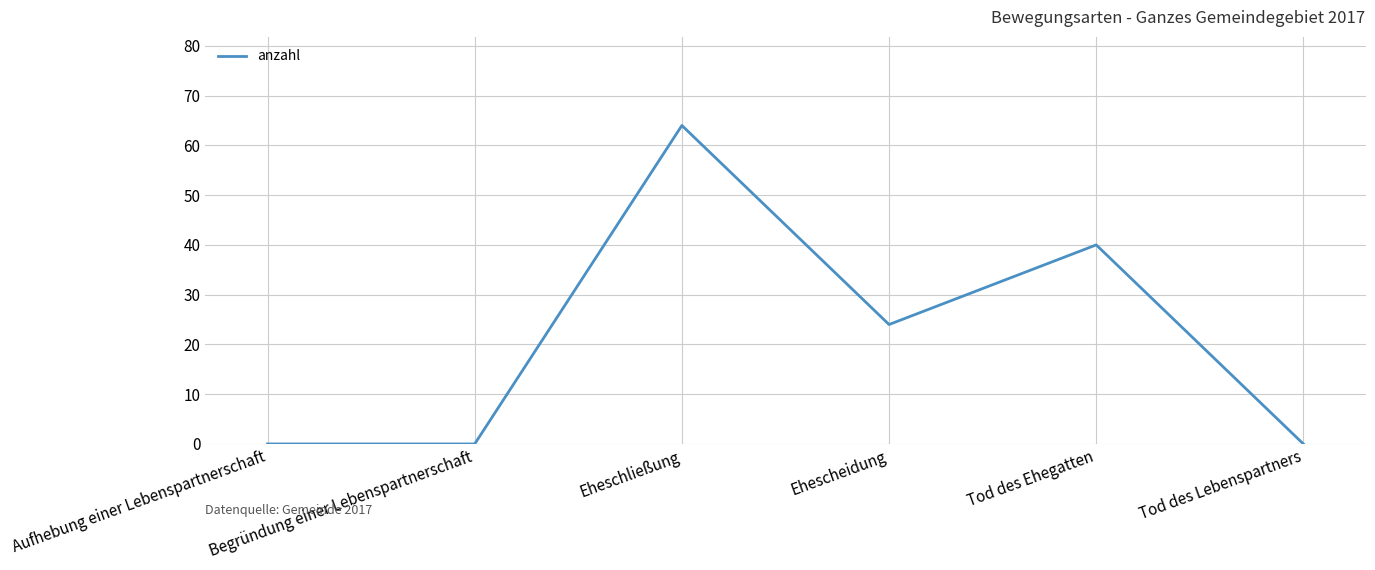

True or false: the data has more than 0 interior local peaks.

True